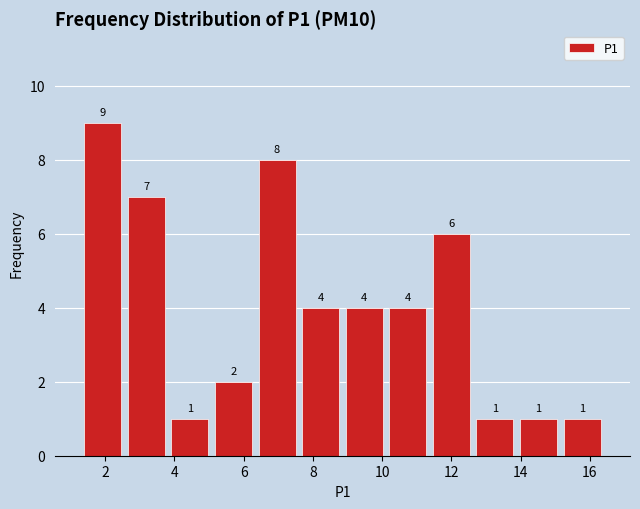

What is the height of the bar covering 7.6 to 8.8 on the x-axis? The bar edges are not printed on the chart, so give them approximately, as read against the axis.

4